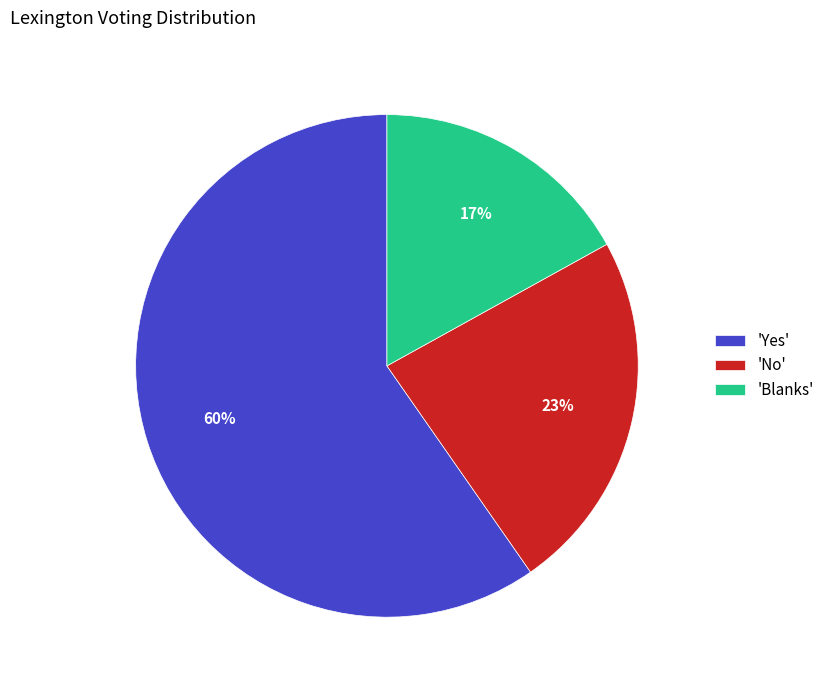

The 'No' slice represents 38% of the pie. True or false?

False